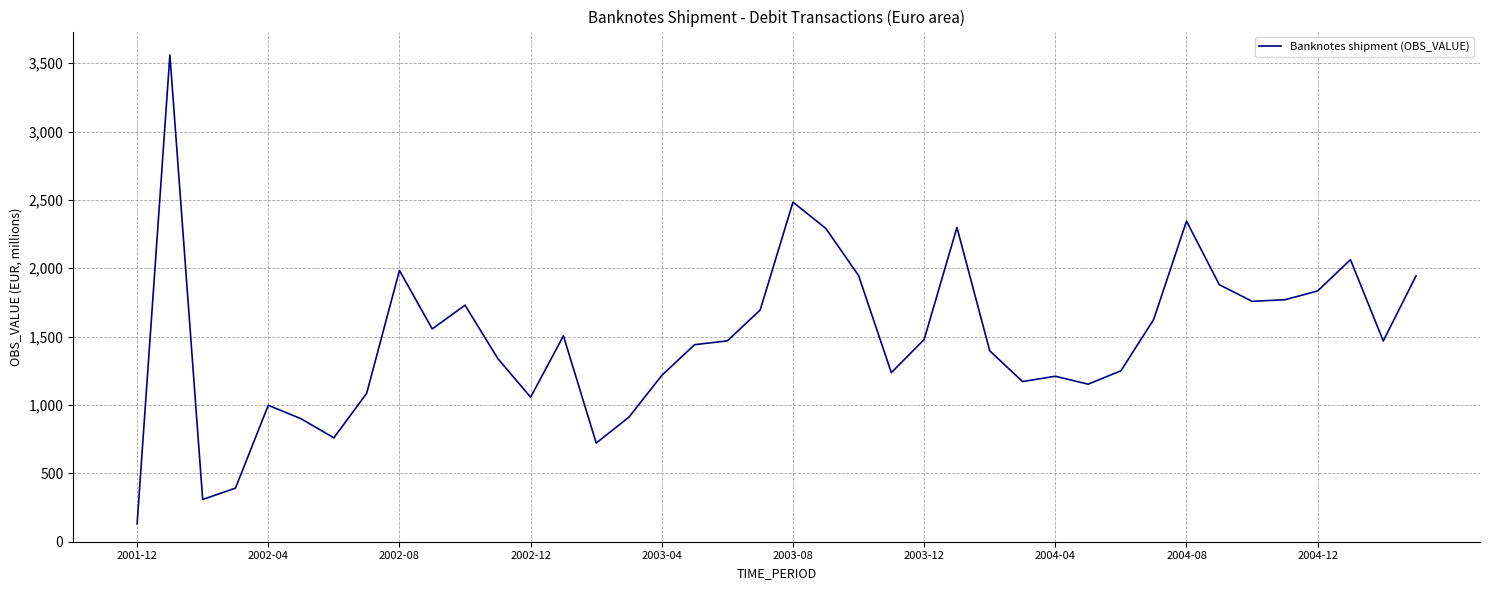

True or false: there are more than 0 points higher than both neighbors.

True